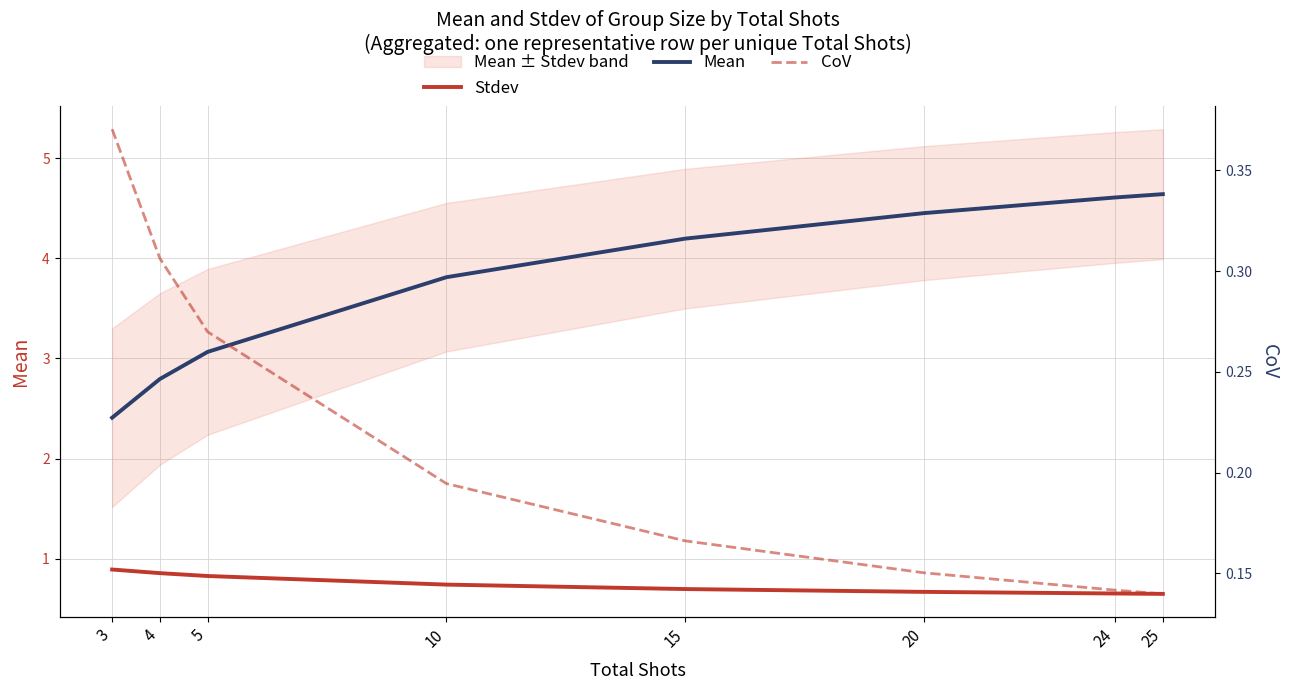

Which series changed the most between 4 and 25?

Mean